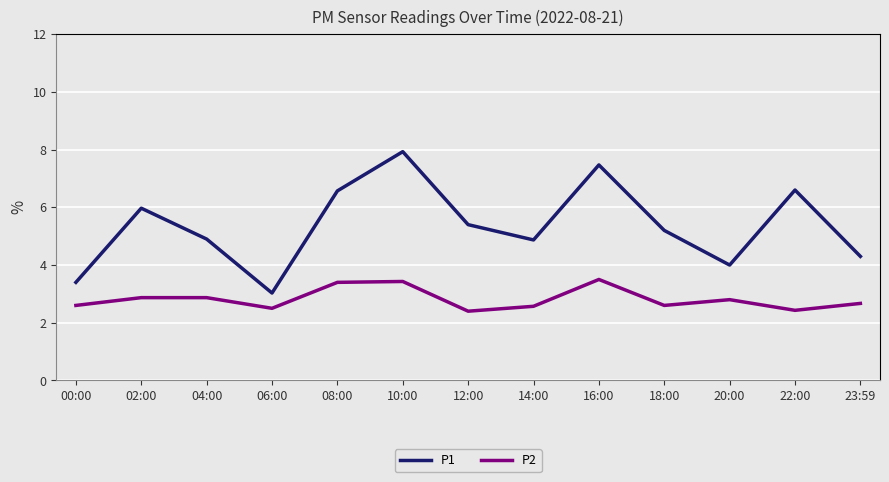

What is the greatest value displayed?

7.9